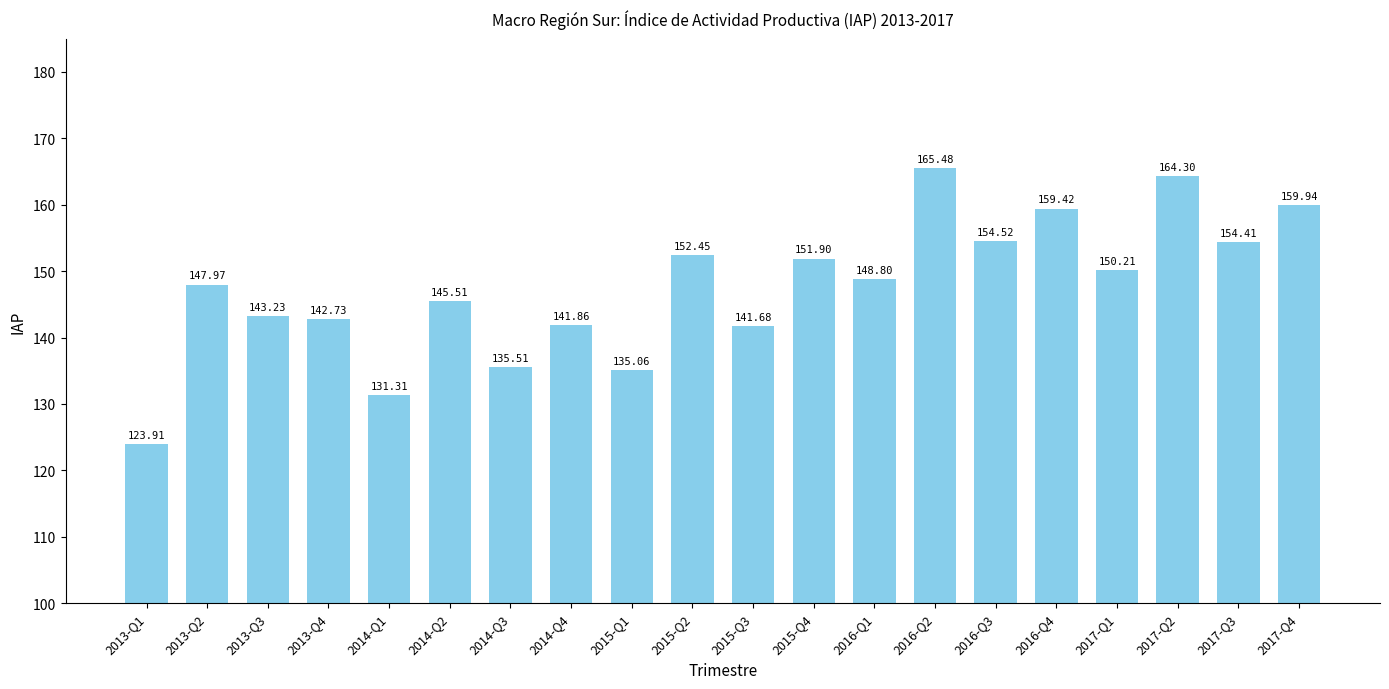

What is the change in value from 2013-Q1 to 2015-Q2?

+28.5